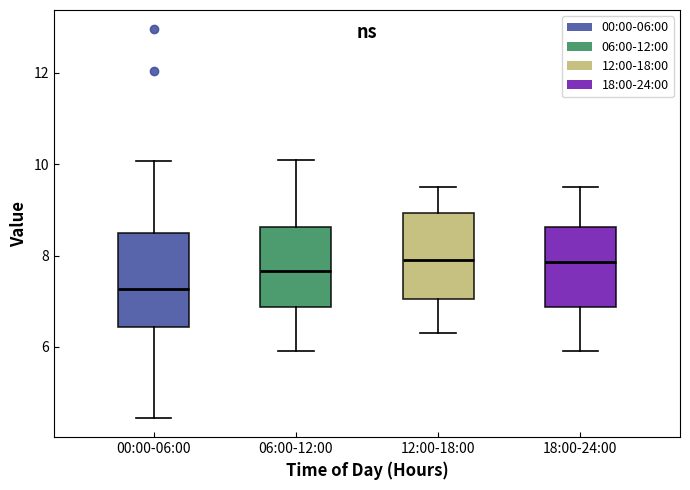

Where does the upper whisker of the box for 00:00-06:00 end on the y-axis? The values are not printed on the chart, so give them approximately, as read against the axis.

10.0